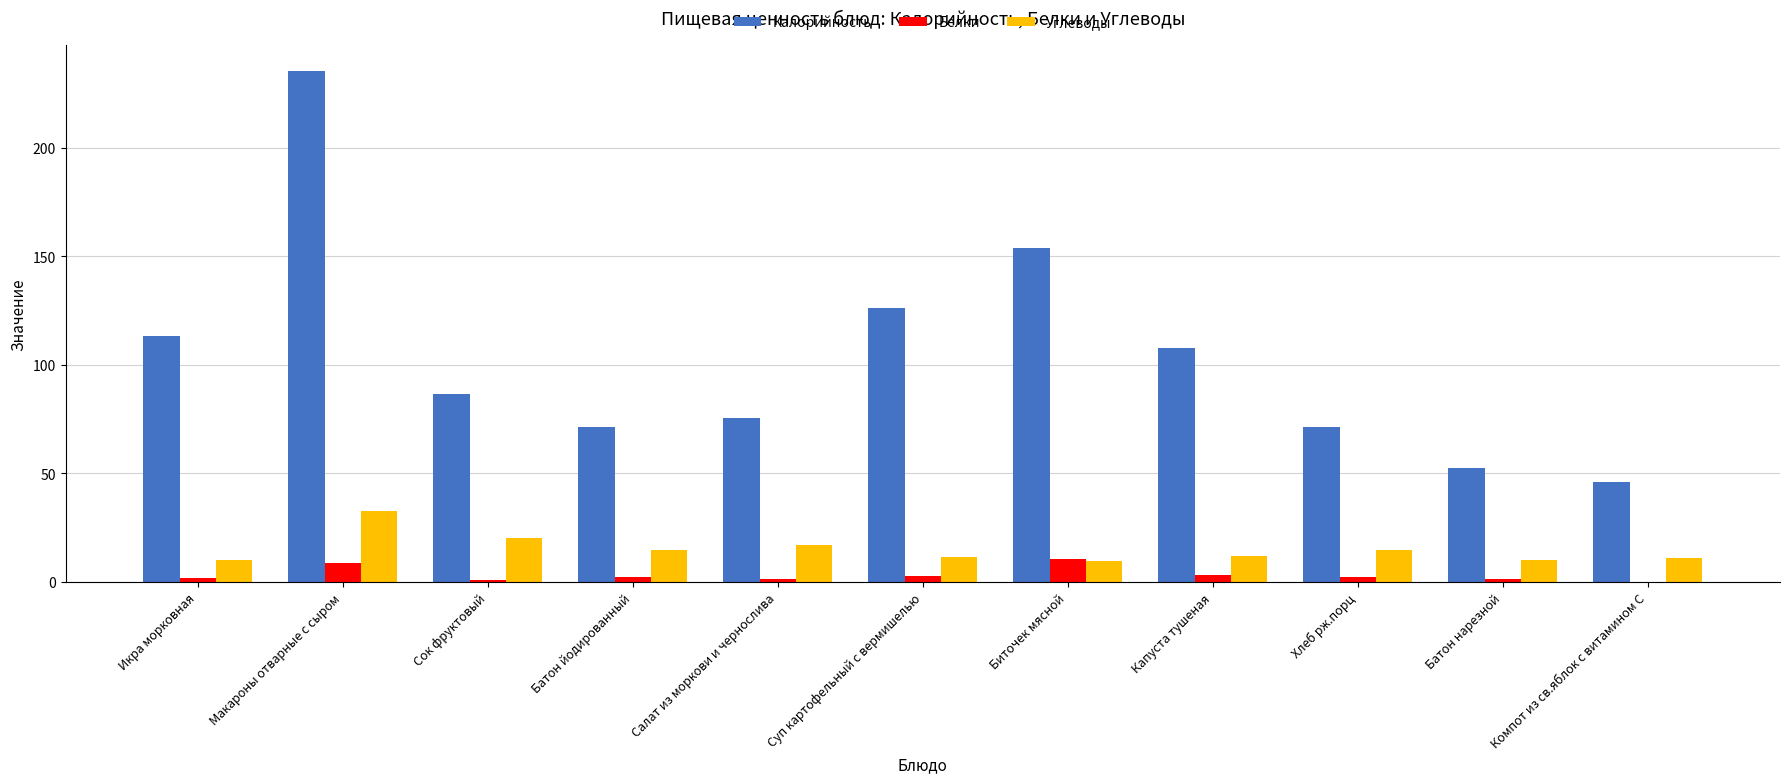

The Белки series shows 9.0 at Макароны отварные с сыром. True or false?

True